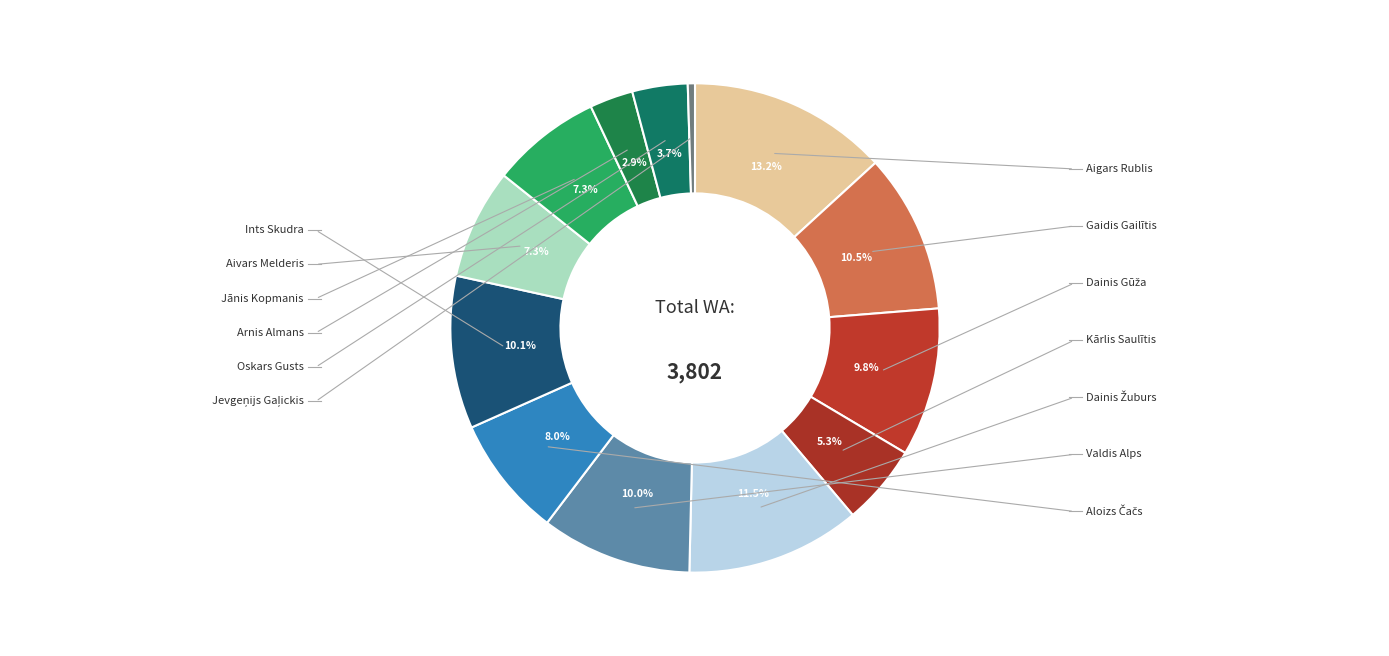

How many slices are in this pie chart?

13